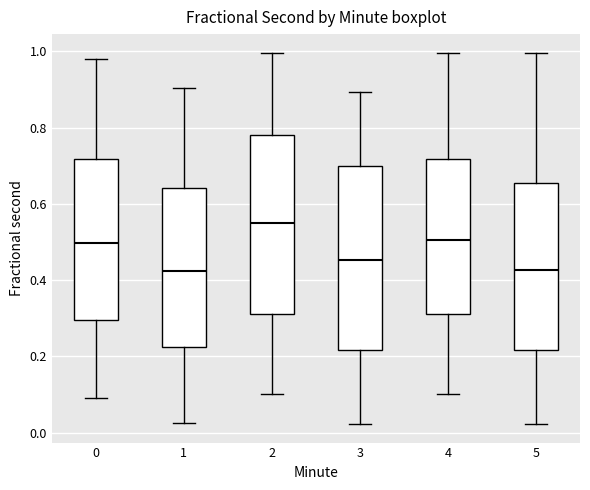

Reading left to right, read every box against the y-axis: the position of its median line, the range the box covers, and the ends of its whiskers. The values are not printed on the chart, so give them approximately, as read against the axis.

0: median 0.50, box 0.30 to 0.72, whiskers 0.10 to 0.98
1: median 0.42, box 0.22 to 0.64, whiskers 0.02 to 0.90
2: median 0.54, box 0.32 to 0.78, whiskers 0.10 to 1.00
3: median 0.46, box 0.22 to 0.70, whiskers 0.02 to 0.90
4: median 0.50, box 0.32 to 0.72, whiskers 0.10 to 1.00
5: median 0.42, box 0.22 to 0.66, whiskers 0.02 to 1.00